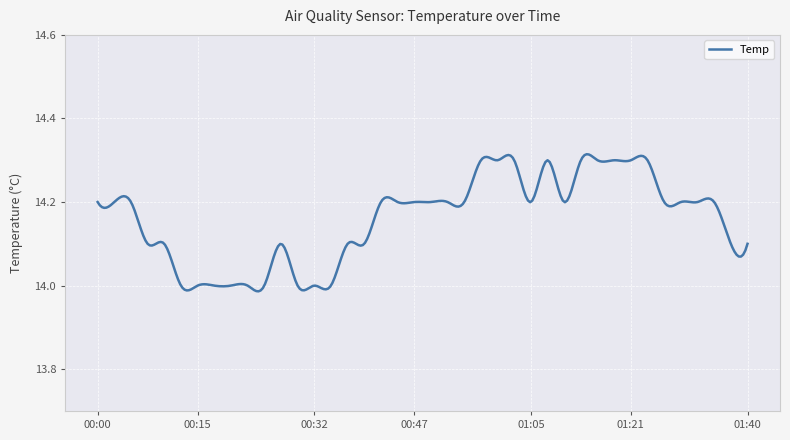

What is the difference between the maximum and minimum values?

0.3